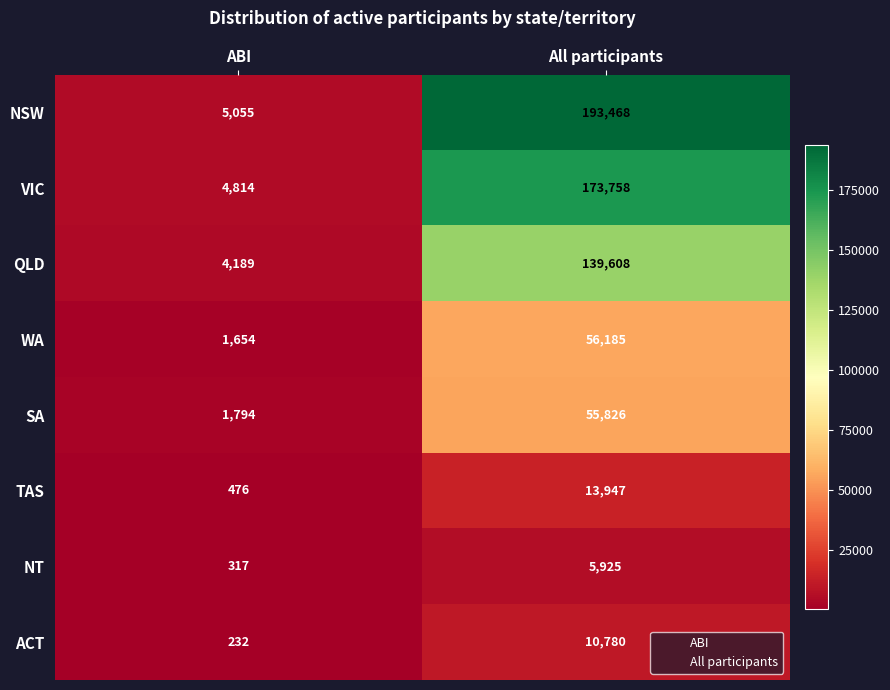

At which category does the chart reach its minimum across all series?

ABI